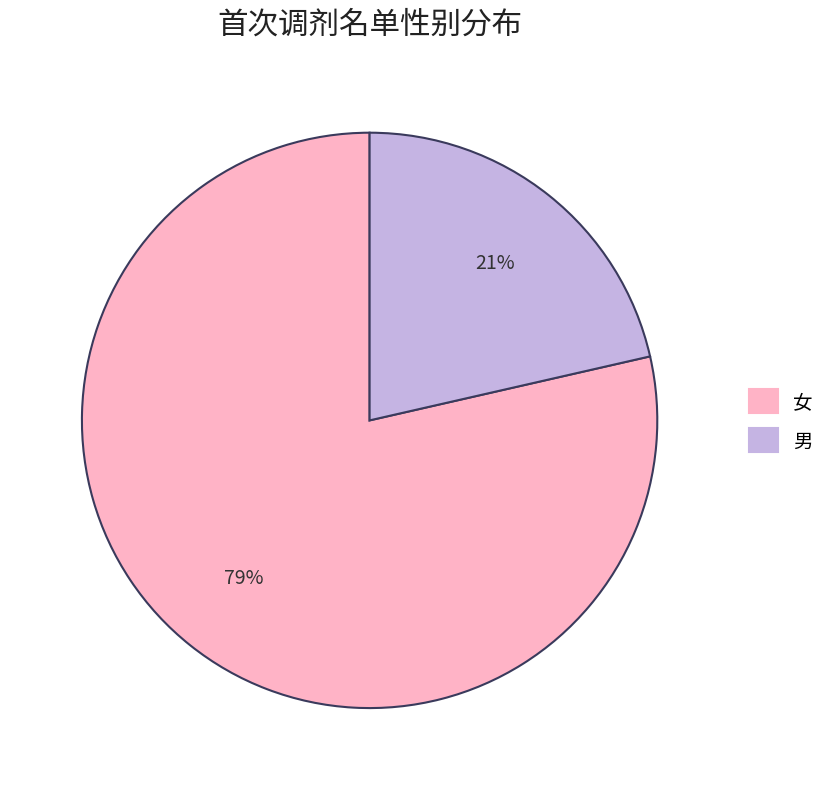

Do 男 and 女 together represent more than half of the pie?

Yes